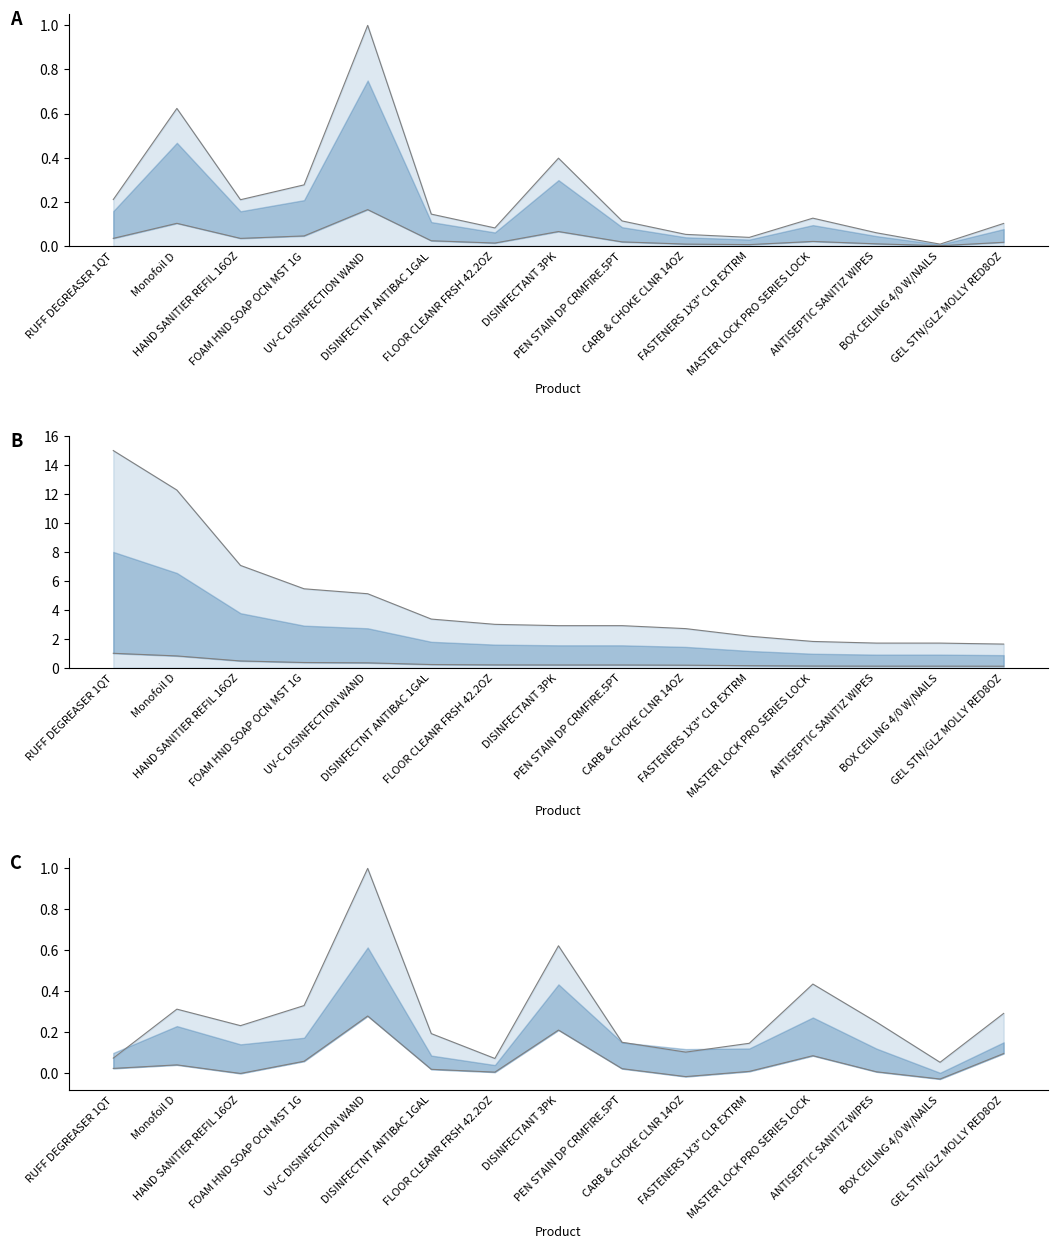

Which series changed the most between Monofoil D and ANTISEPTIC SANITIZ WIPES?

QTY